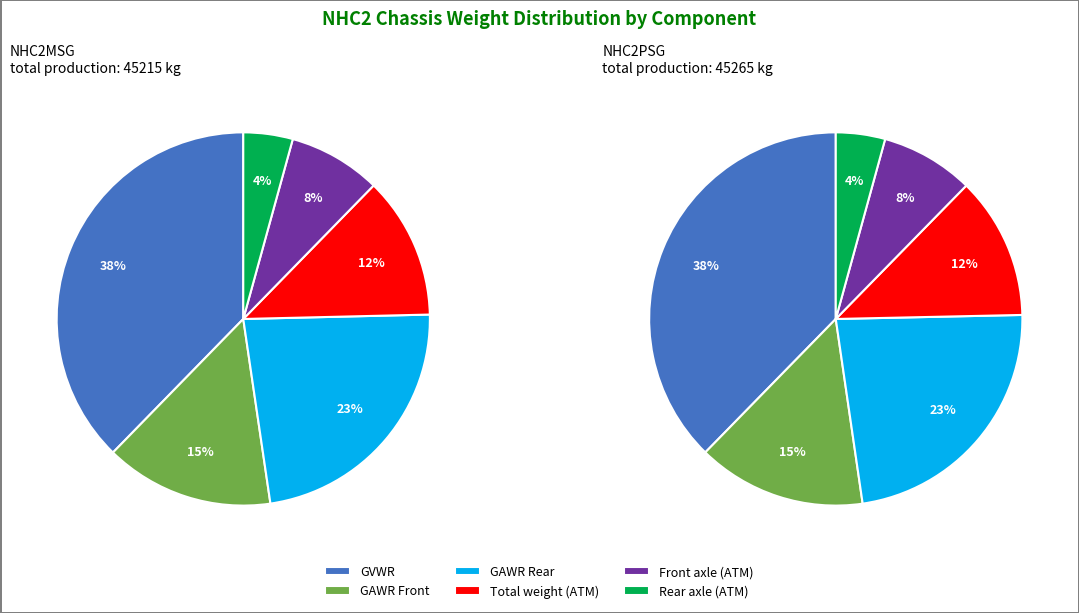

Does Rear axle (ATM) represent more than half of the total?

No